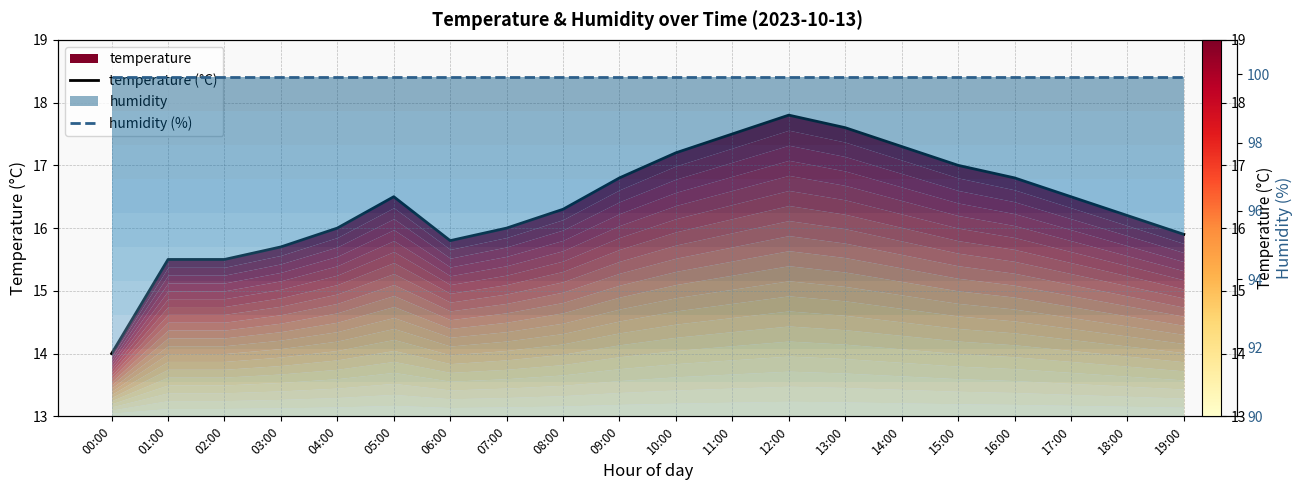

How many lines are shown in the chart?

2